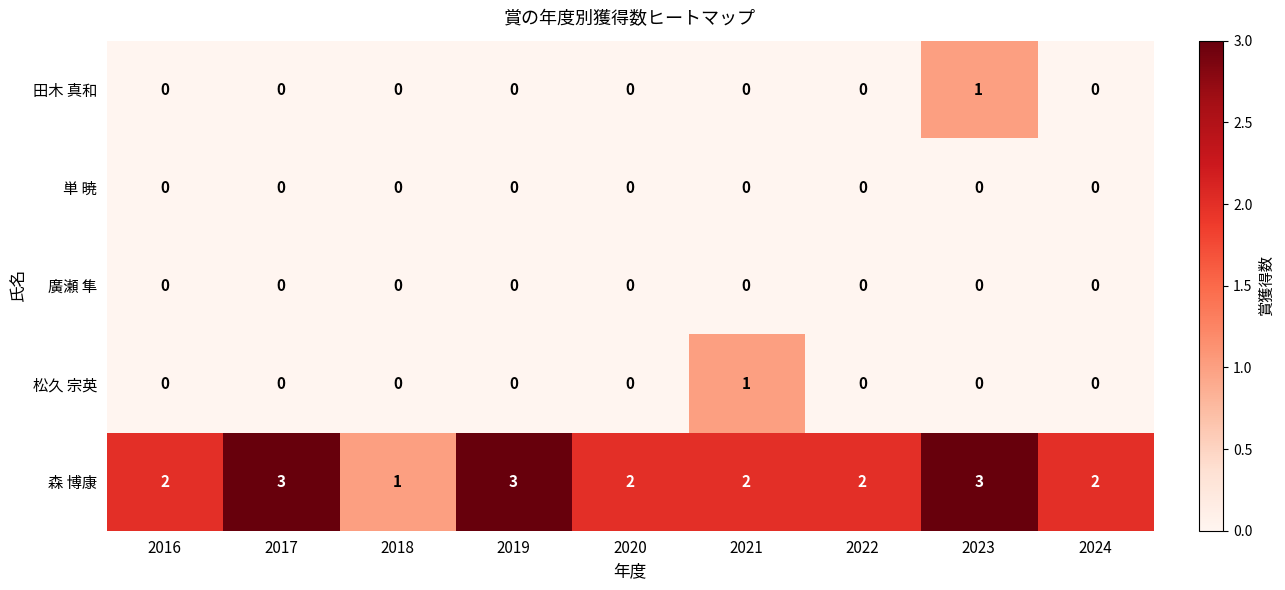

What is the difference between the highest and lowest values at 2024?

2